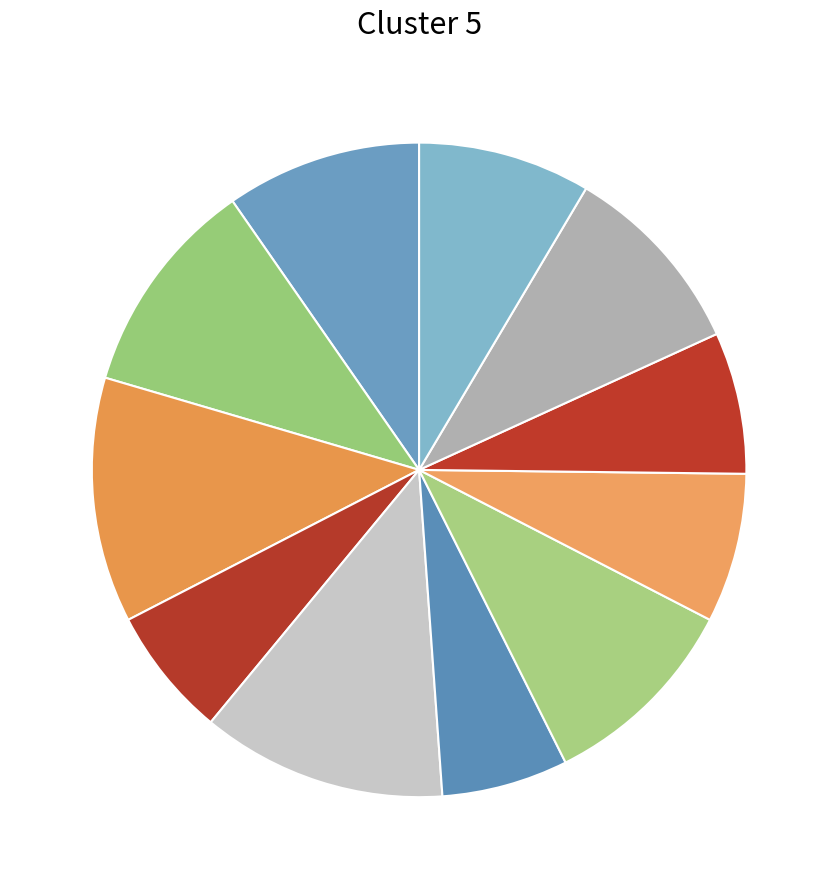

How many segments does this pie chart have?

11